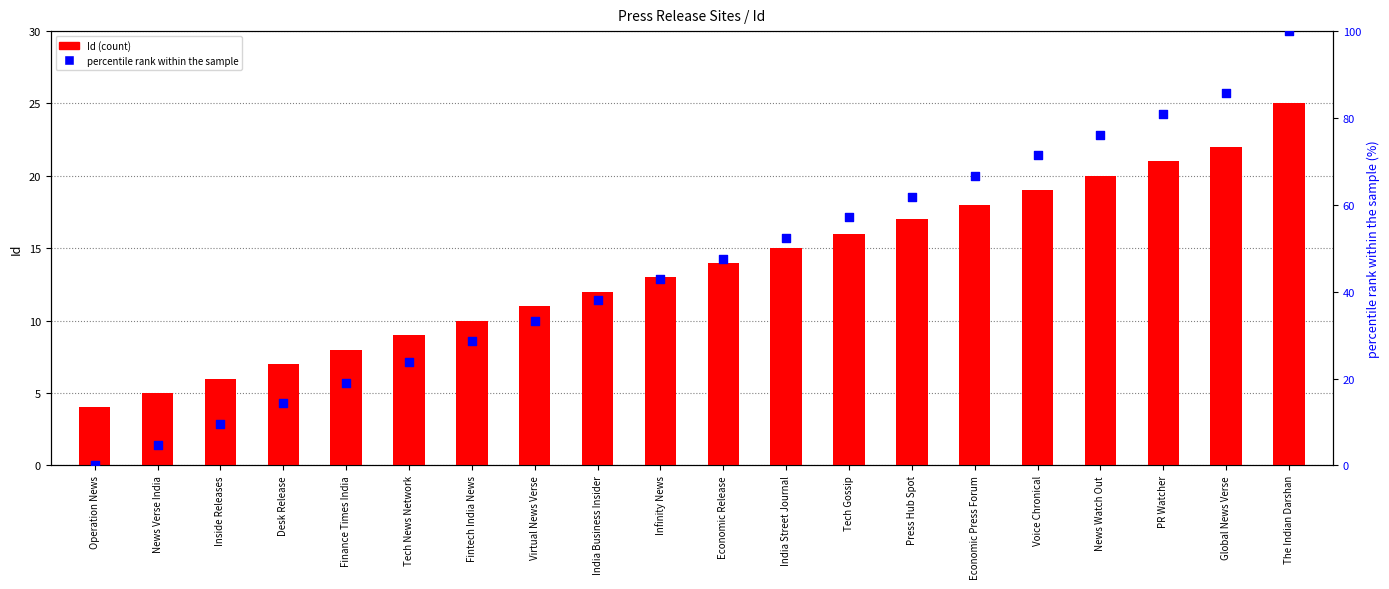

At how many categories does at least one series exceed 91?

1